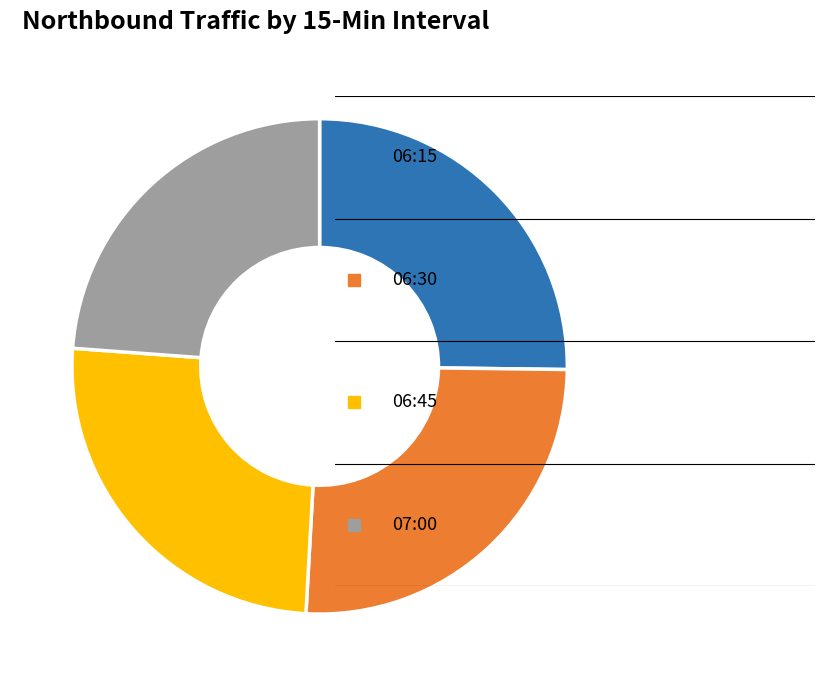

Does any single category account for the majority?

No